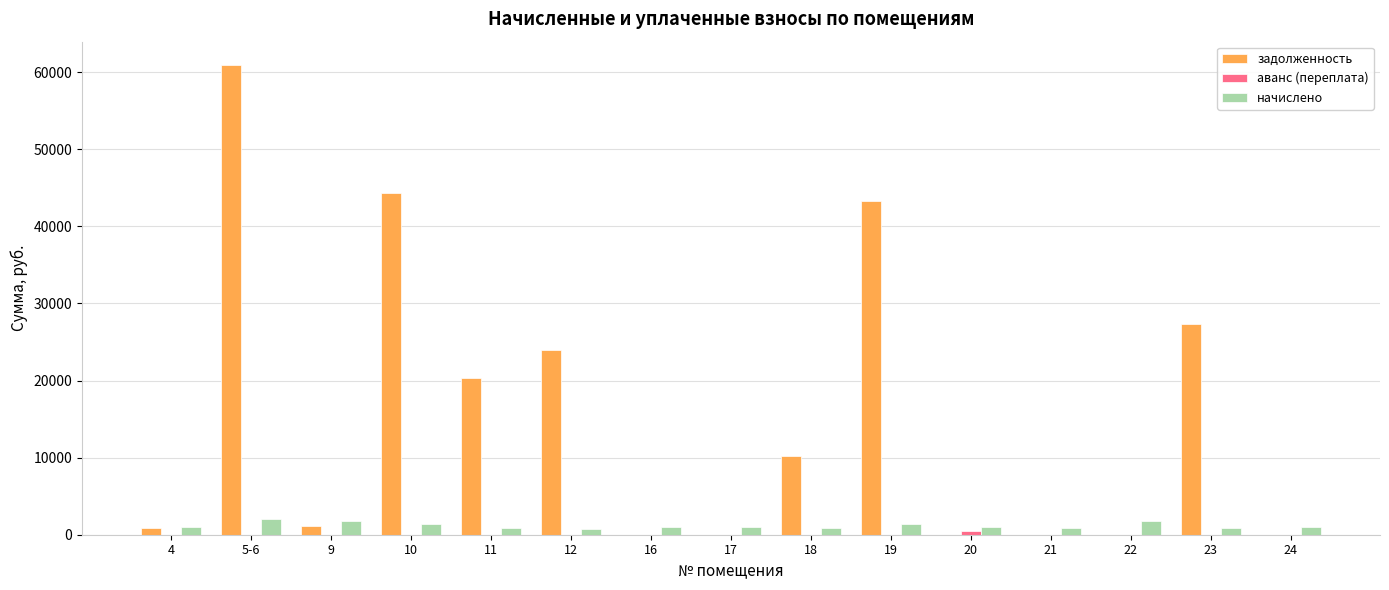

What is the spread (max minus min) of values at 23?

27377.3